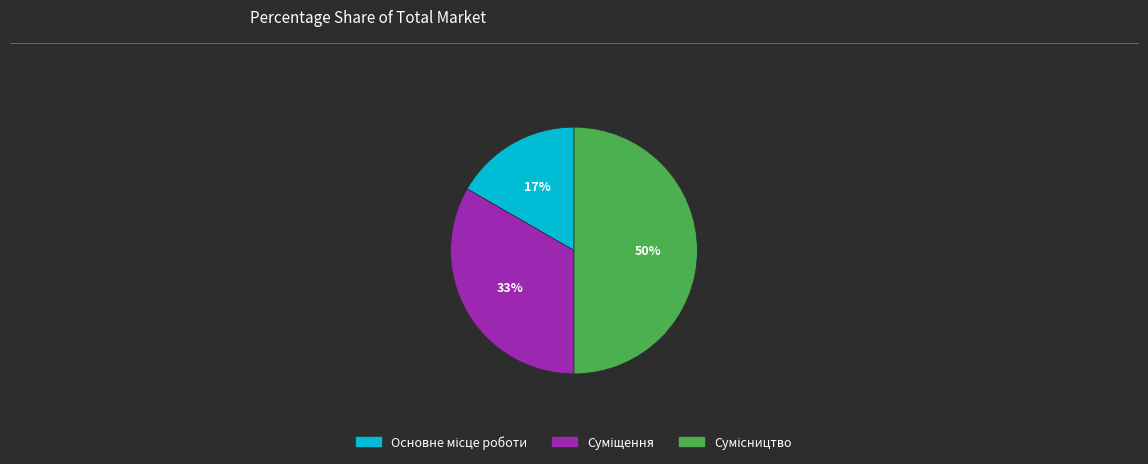

To the nearest percent, what is the average slice percentage?

33%